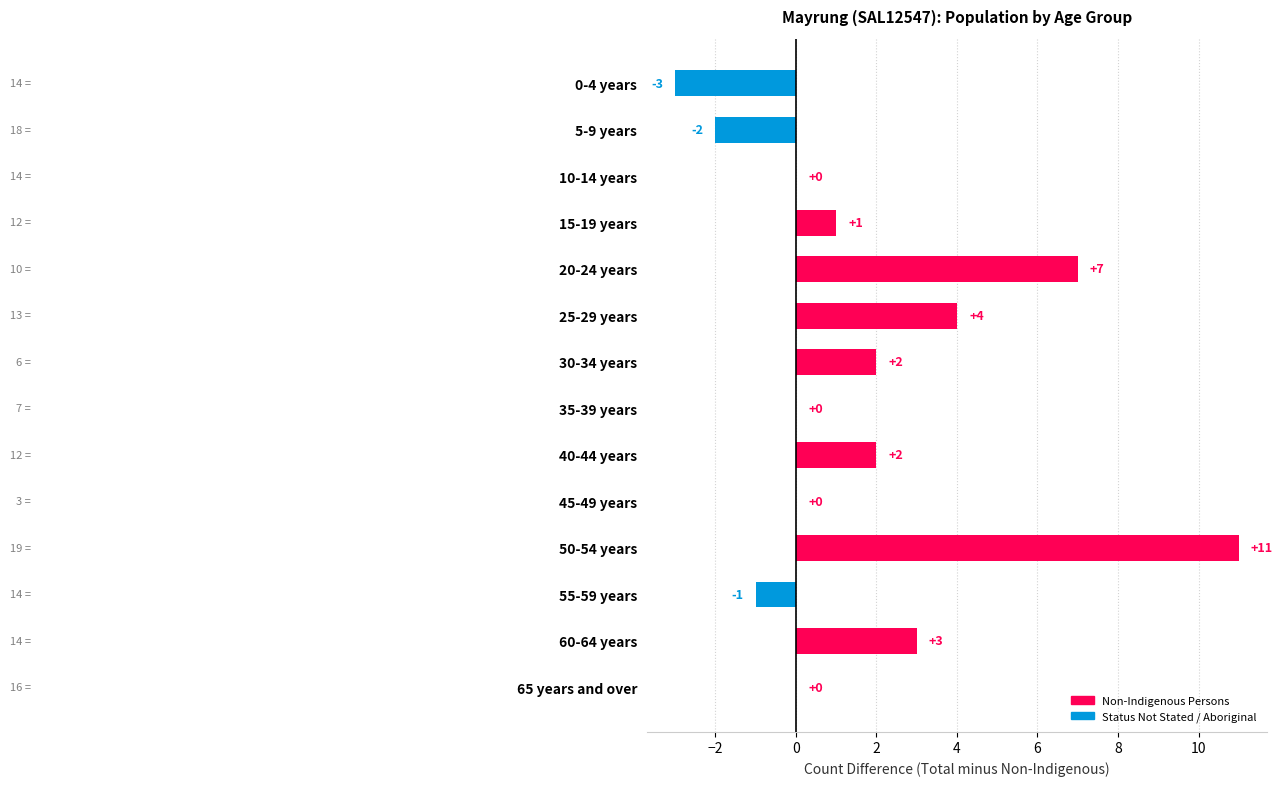

Which has a higher value, 5-9 years or 15-19 years?

15-19 years